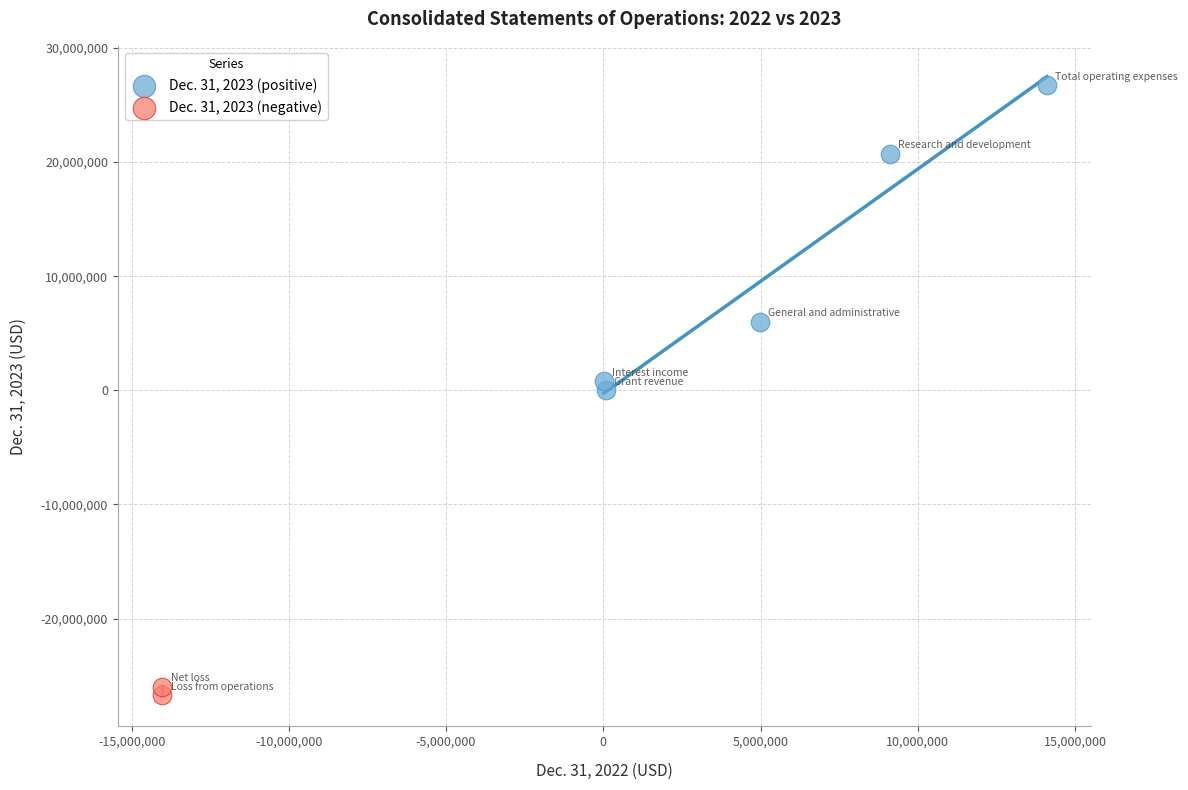

What are all the series names shown in the legend?

Dec. 31, 2023 (positive), Dec. 31, 2023 (negative)